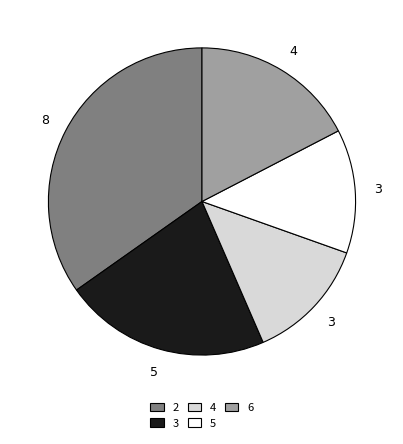

To the nearest percent, what is the average slice percentage?

20%